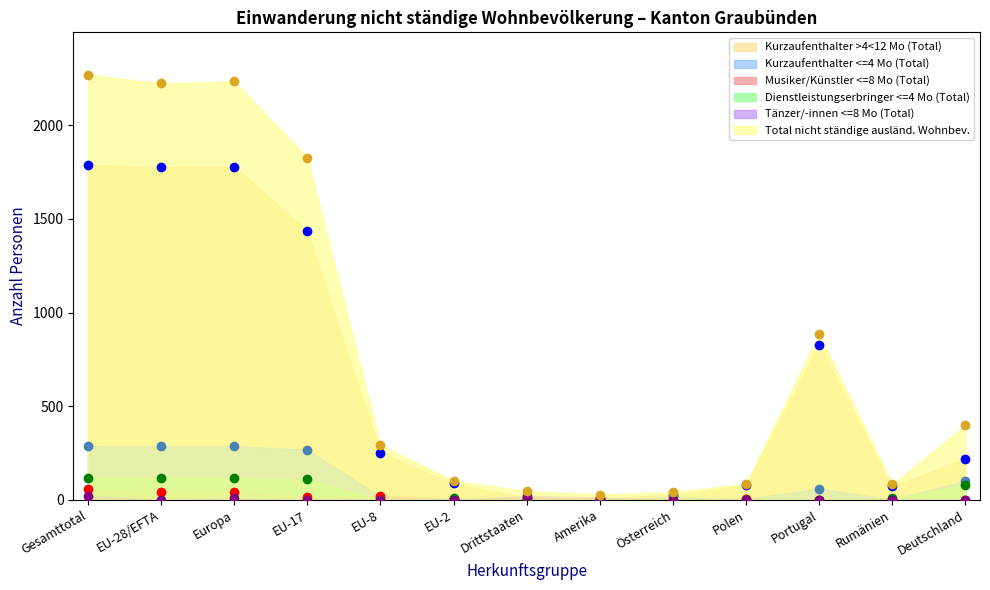

The value of Dienstleistungserbringer <=4 Mo (Total) at EU-2 is 2. True or false?

False